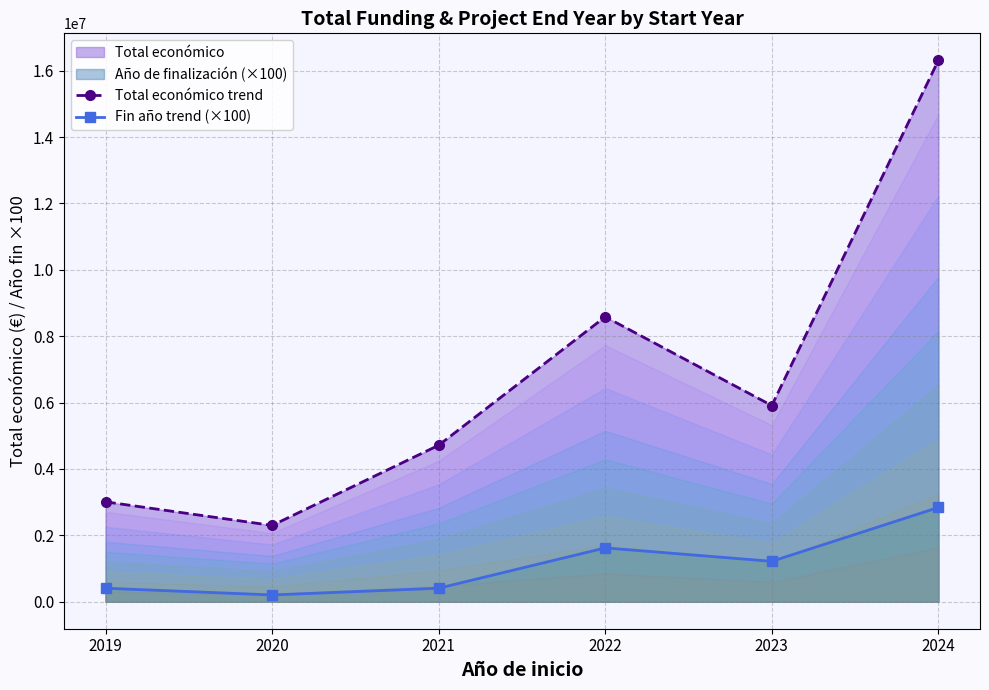

Reading left to right, what are all the values shown in this chart?

Total económico trend: 2019=3007404	2020=2296643	2021=4713070	2022=8582496	2023=5909126	2024=16308370
Fin año trend (×100): 2019=404600	2020=202400	2021=405100	2022=1620200	2023=1215500	2024=2837700